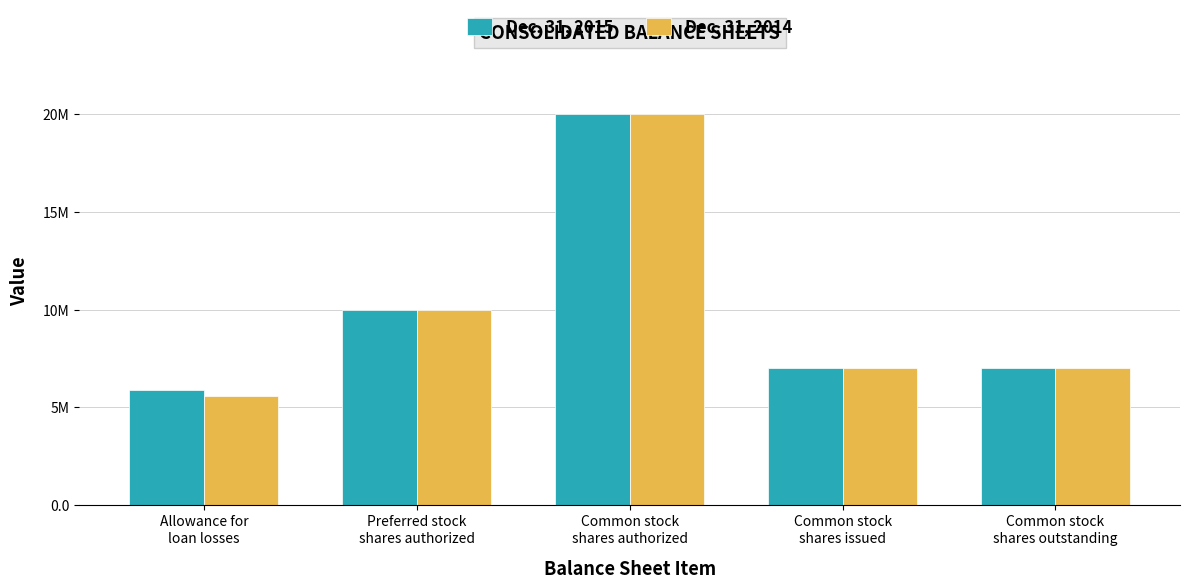

At Common stock
shares outstanding, list the series in order from smallest to largest.

Dec. 31, 2015, Dec. 31, 2014